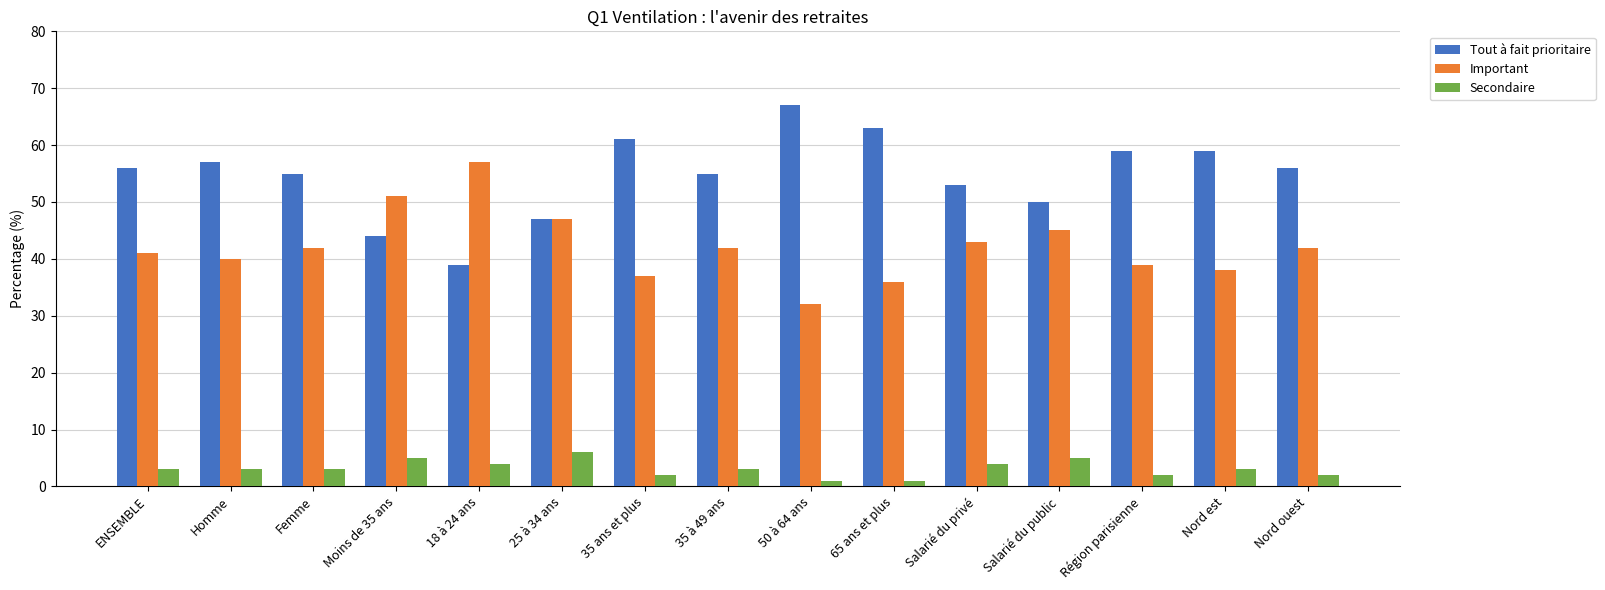

What position from the right is 65 ans et plus?

6